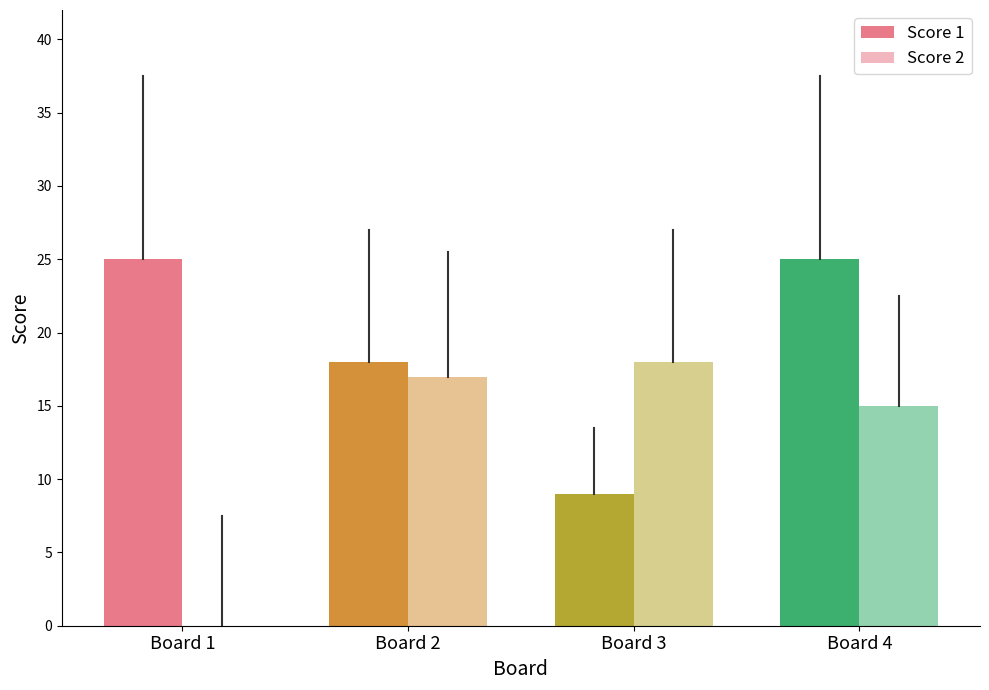

How many values in Score 2 are above zero?

3